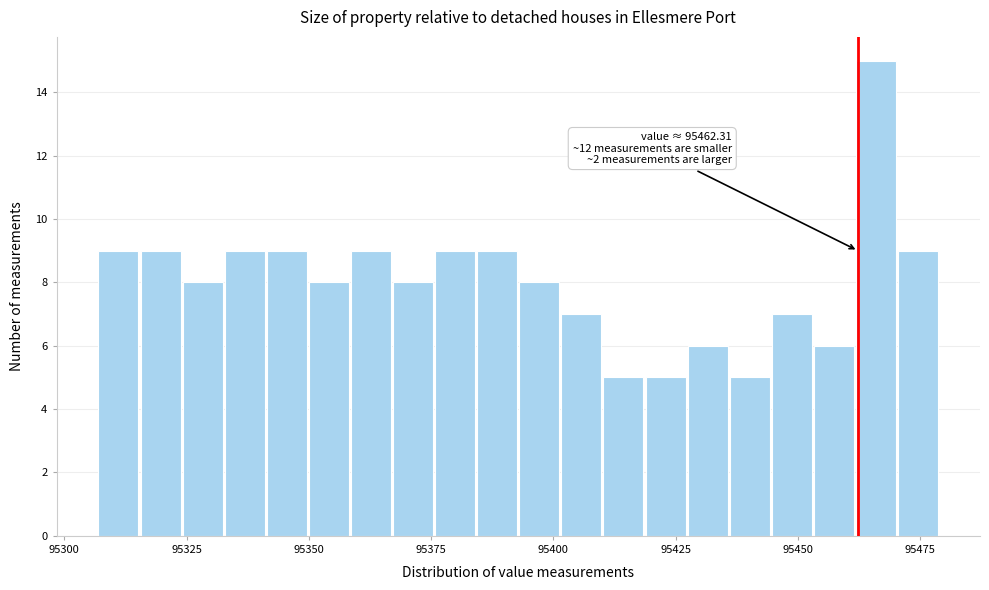

Read against the x-axis, roughly where is the centre of the tallest bar?

95465